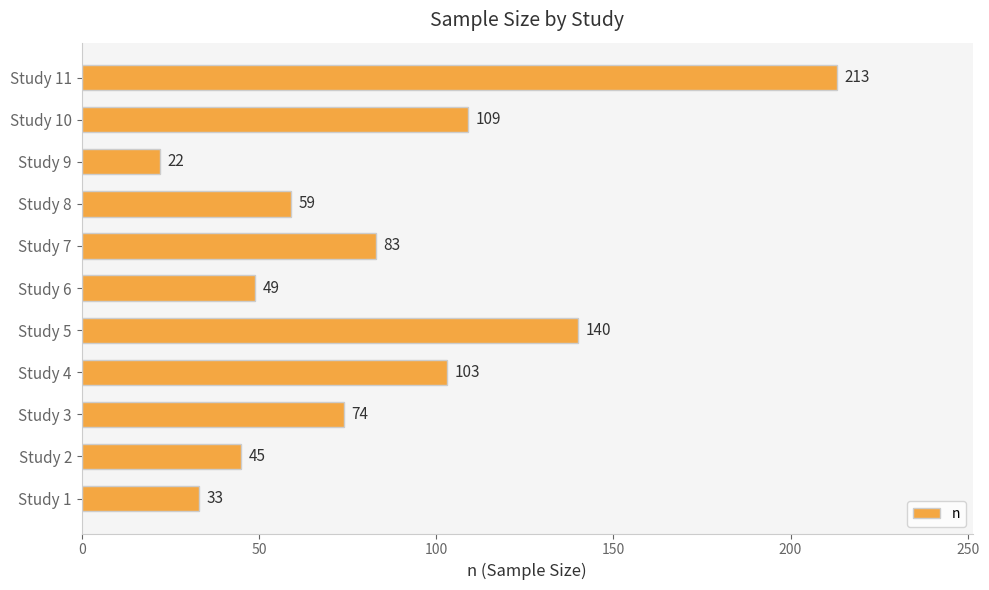

What value does the data have at Study 8, to the nearest 50?

50